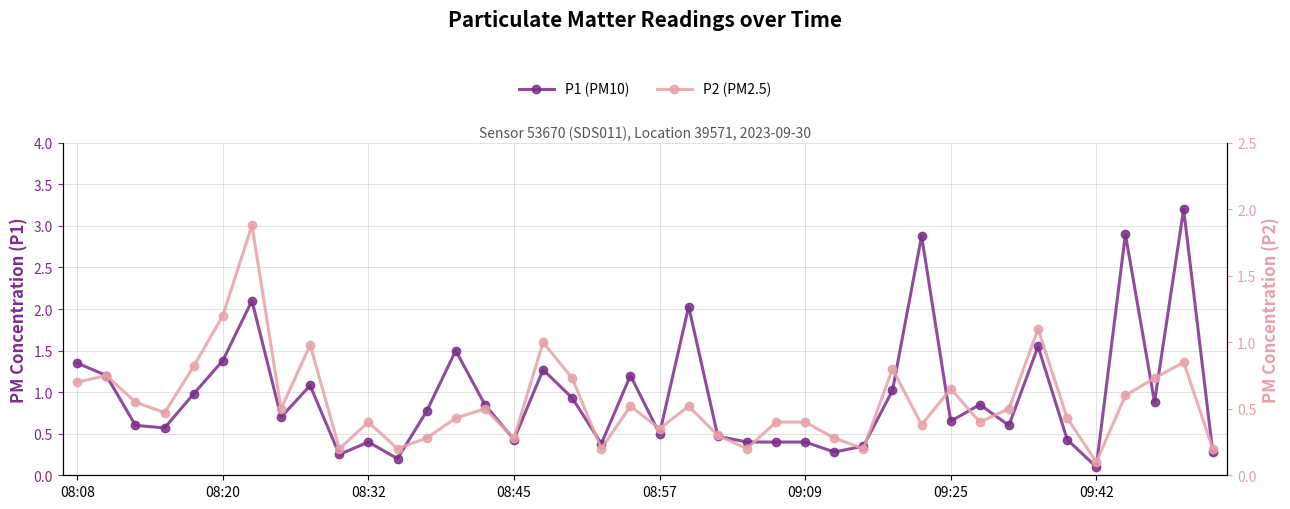

At how many categories does at least one series exceed 3?

1